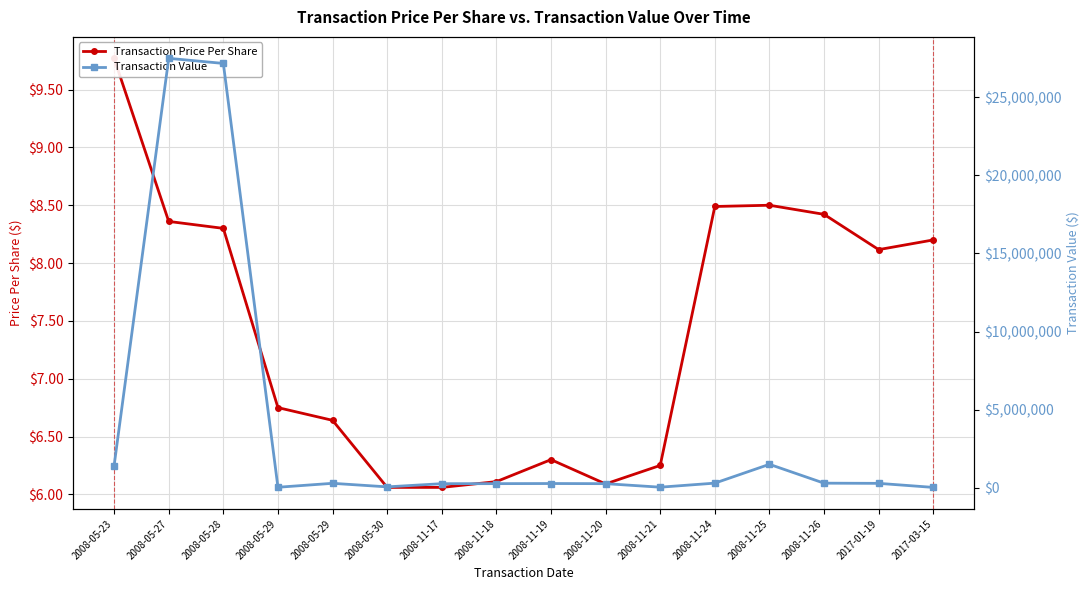

How many data points in Transaction Price Per Share are less than 8?

8